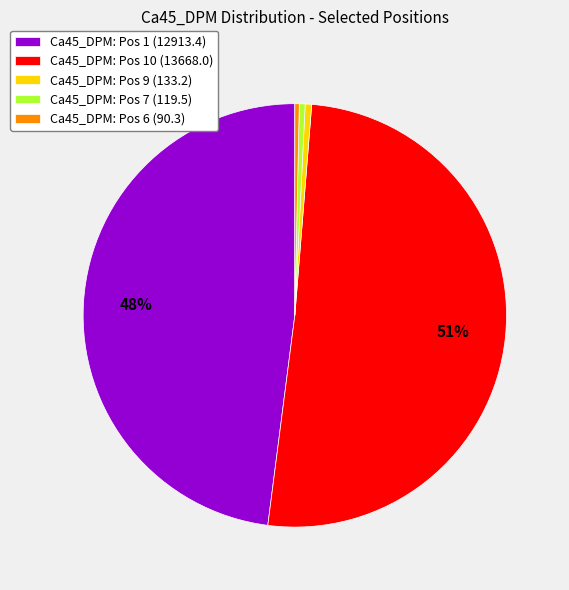

Count the number of slices in the pie.

5